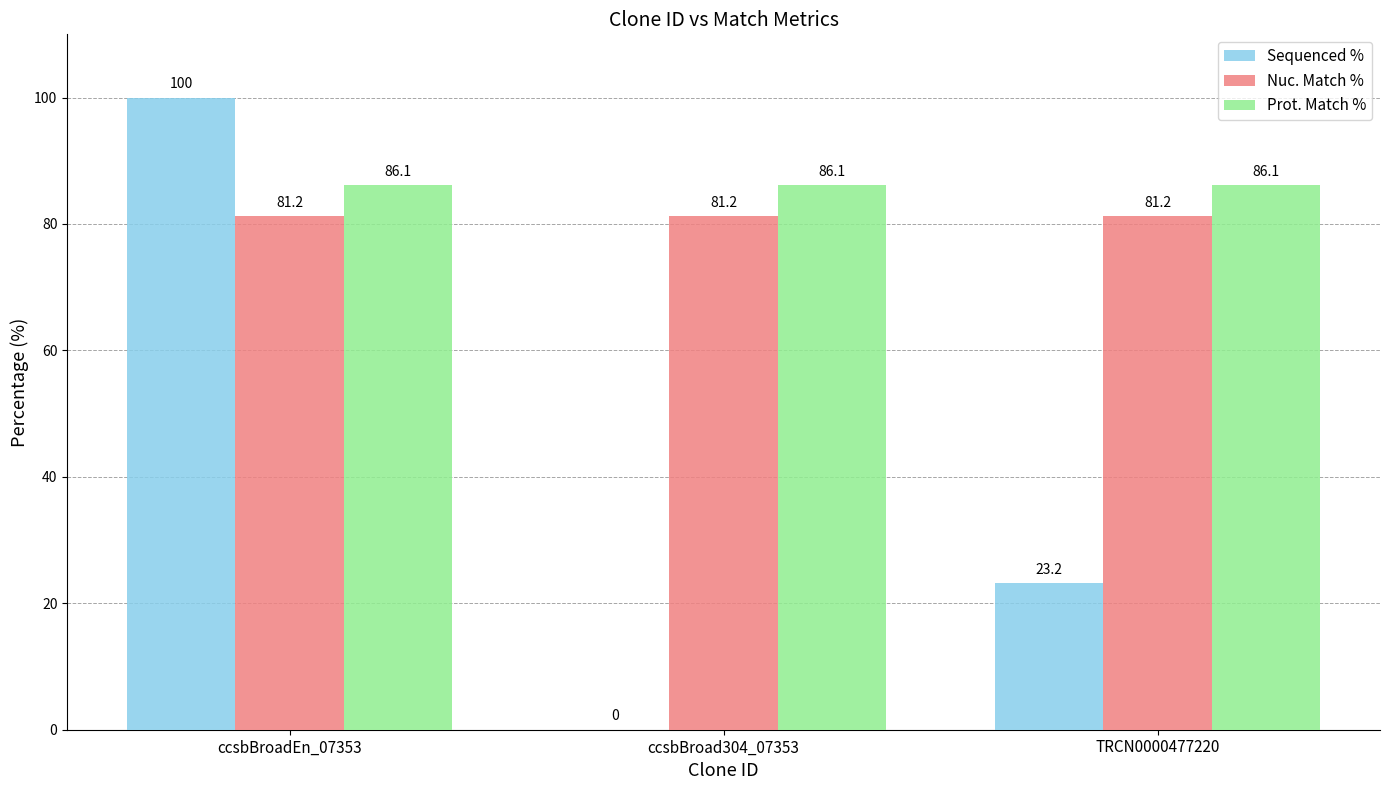

Read the Sequenced % value at TRCN0000477220.

23.2